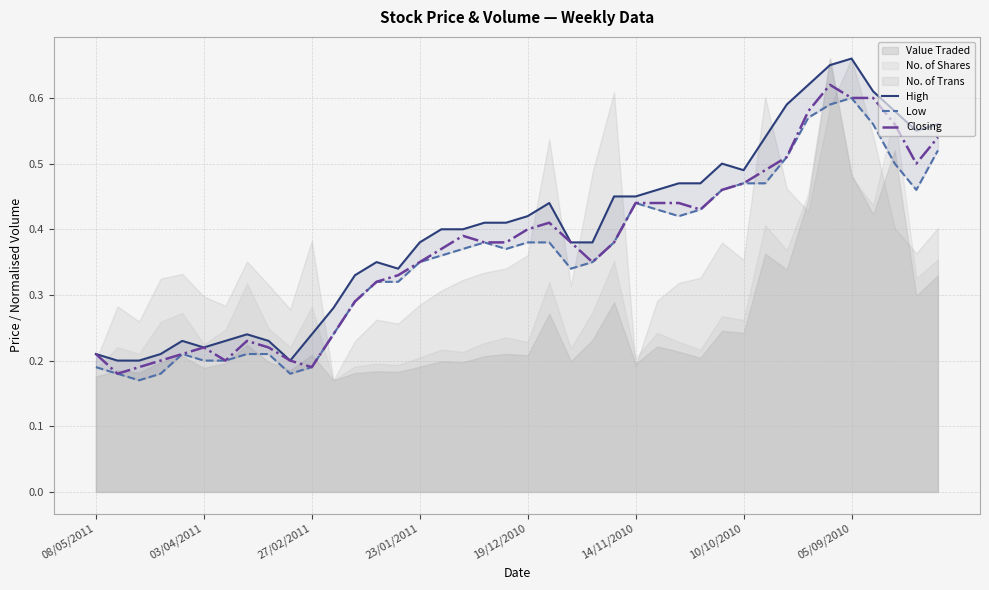

Is it true that Closing equals 0.4 at 19/12/2010?

True